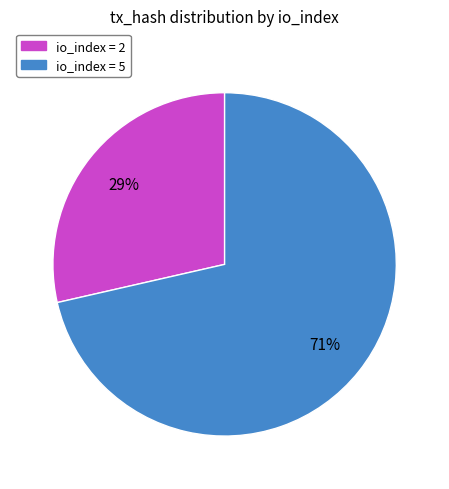

Does any single category account for the majority?

Yes